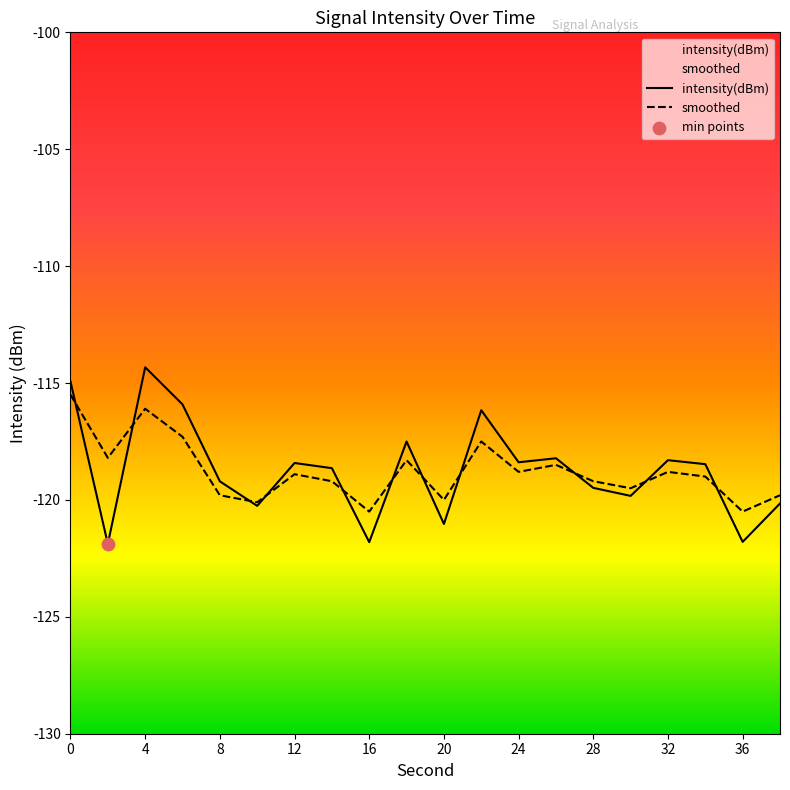

At which category is the sum across all series the highest?

4